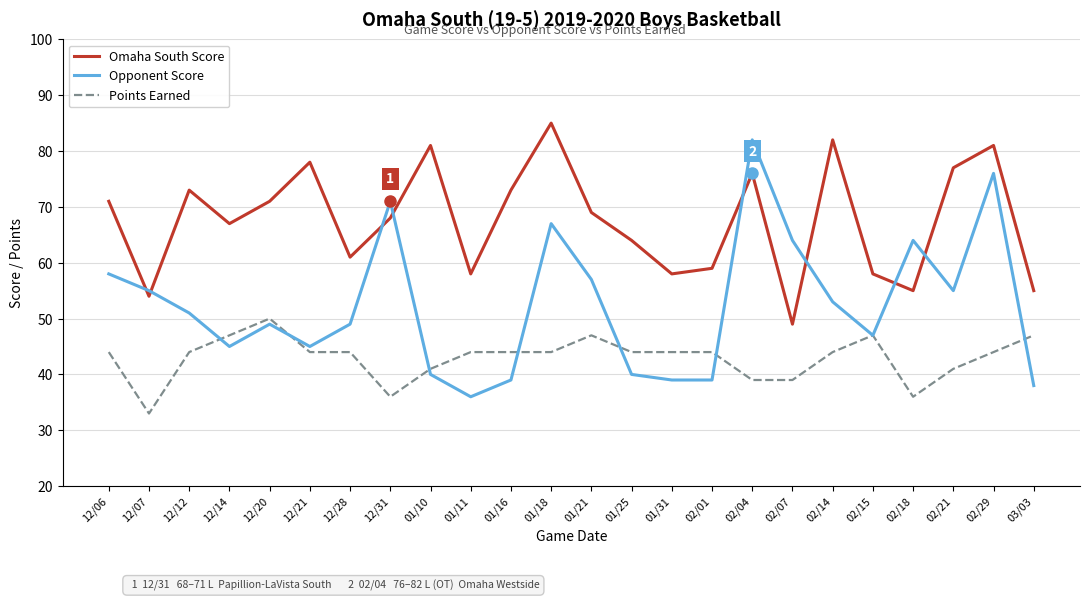

The value of Points Earned at 12/21 is 44. True or false?

True